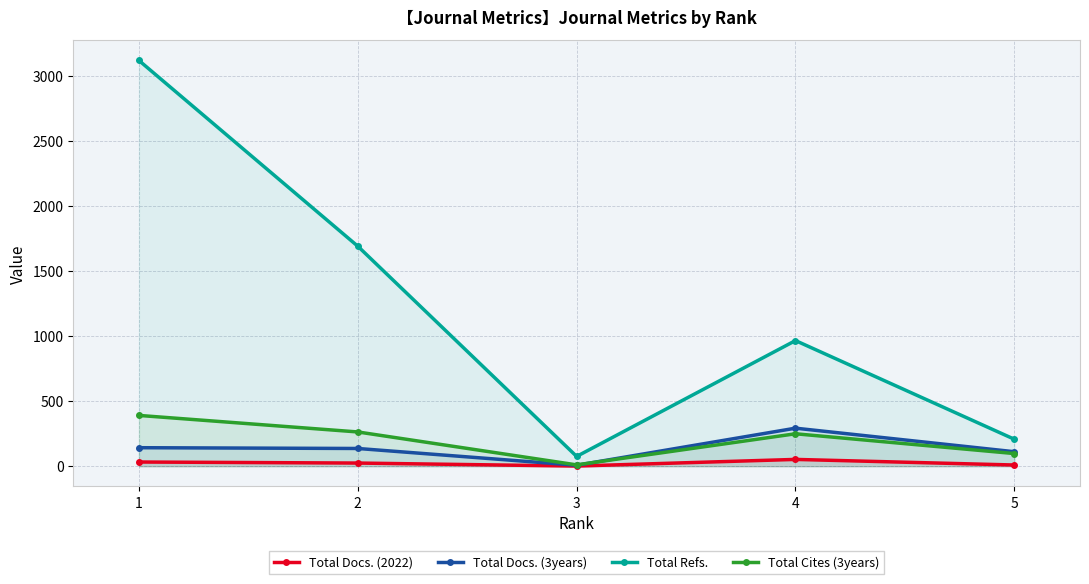

How many lines are shown in the chart?

4